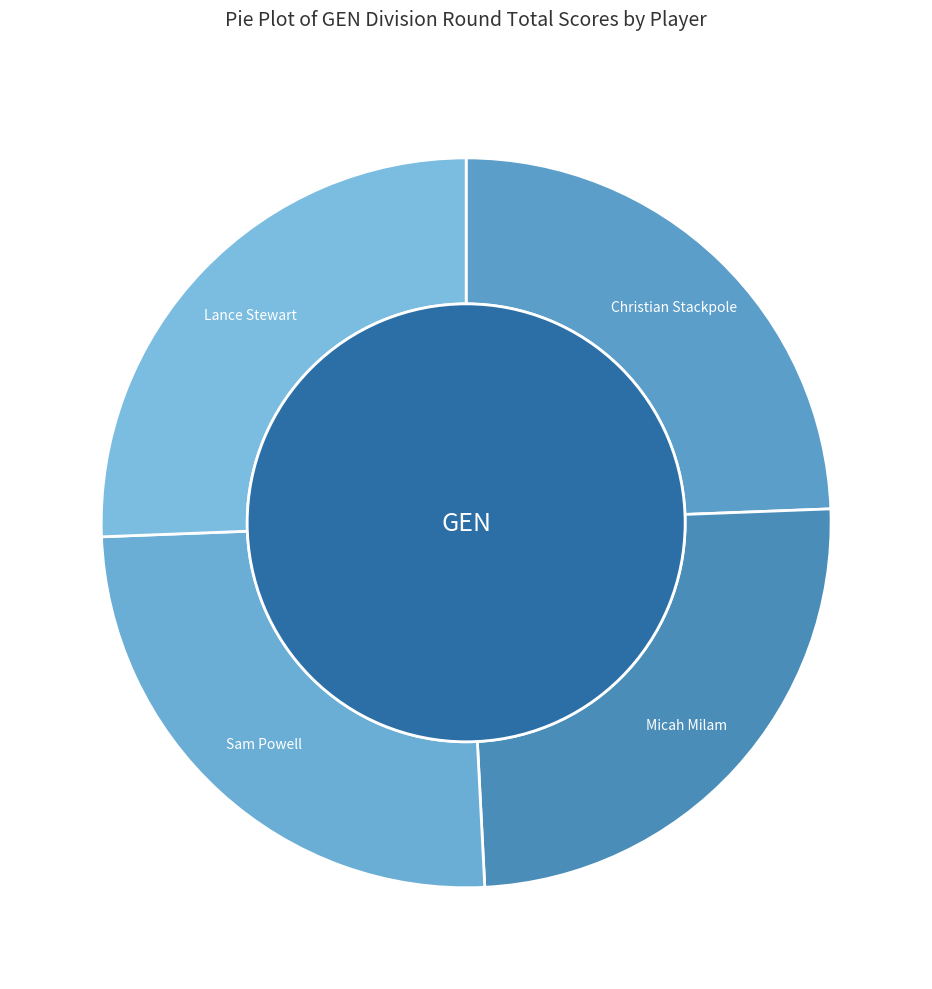

True or false: Sam Powell accounts for 25% of the total.

True